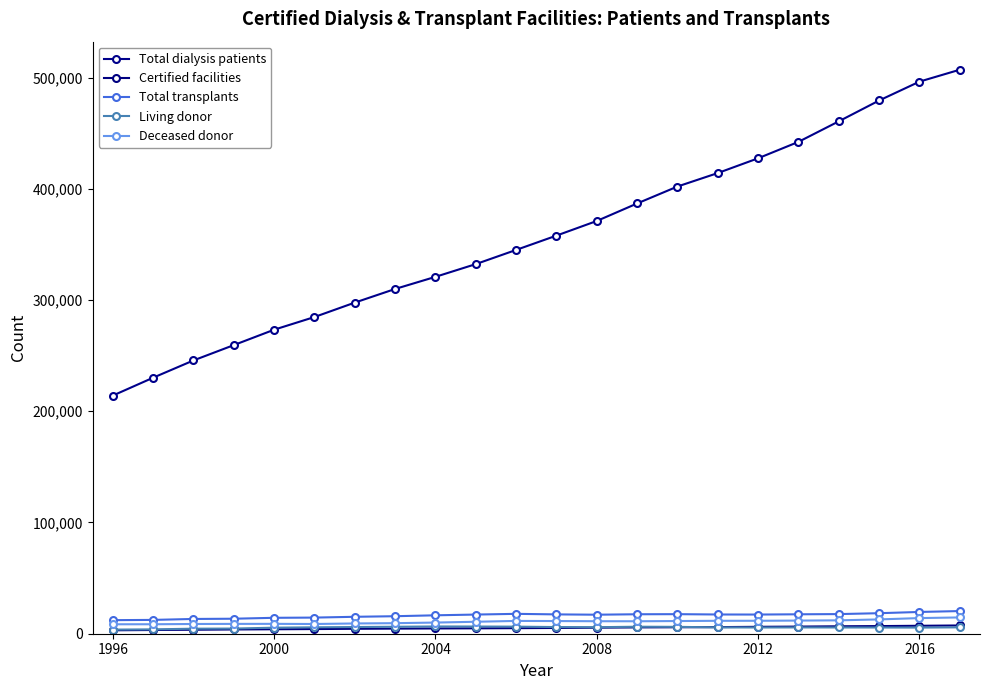

What is the minimum value shown in the chart?

3083